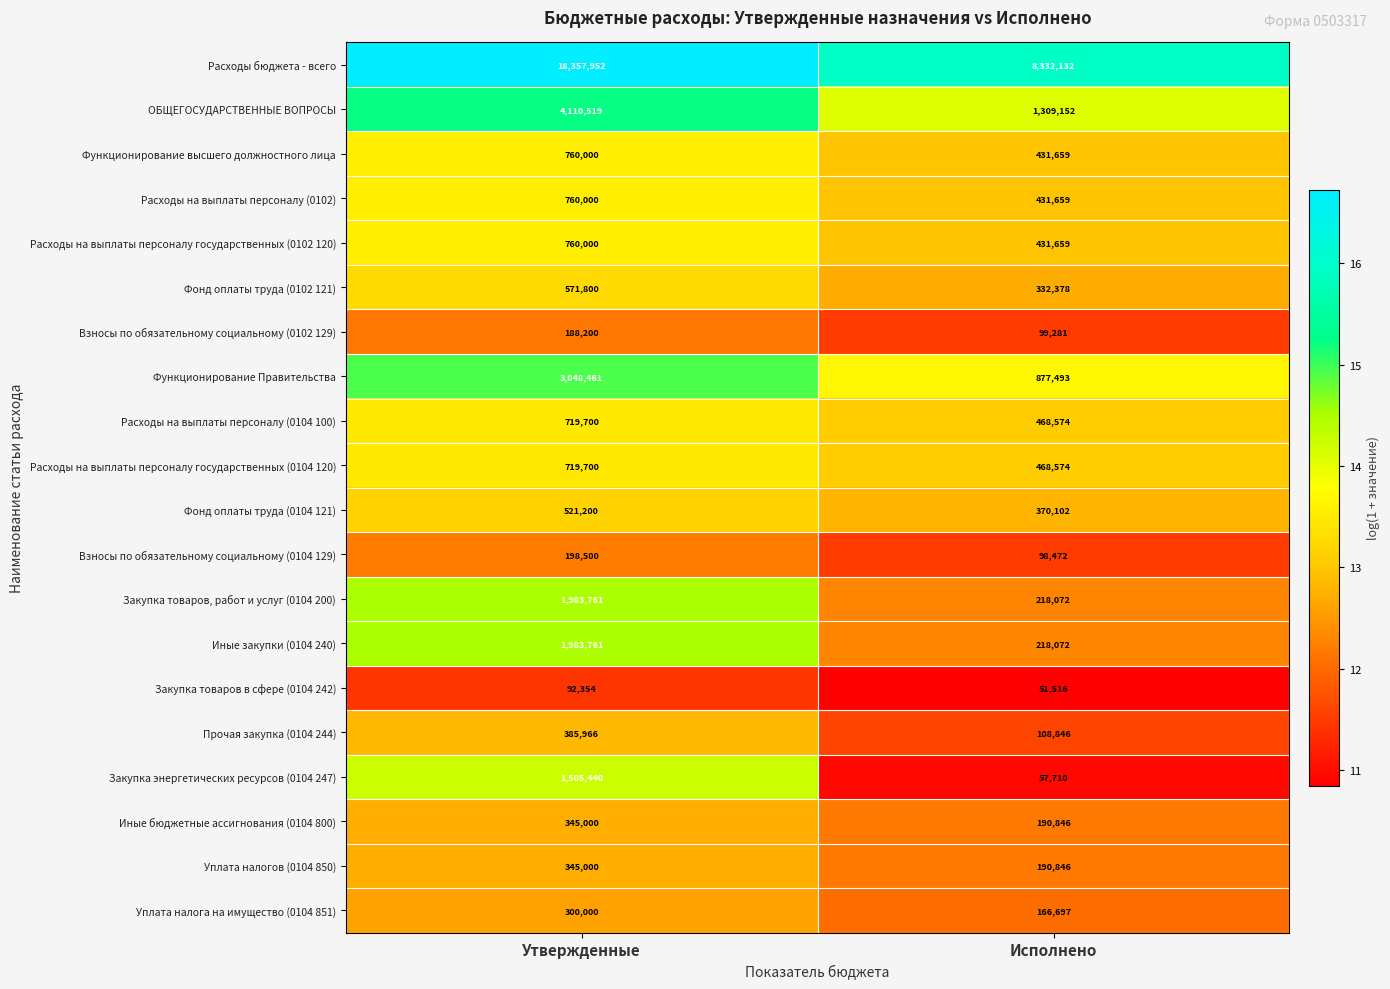

How many categories are shown in the chart?

2